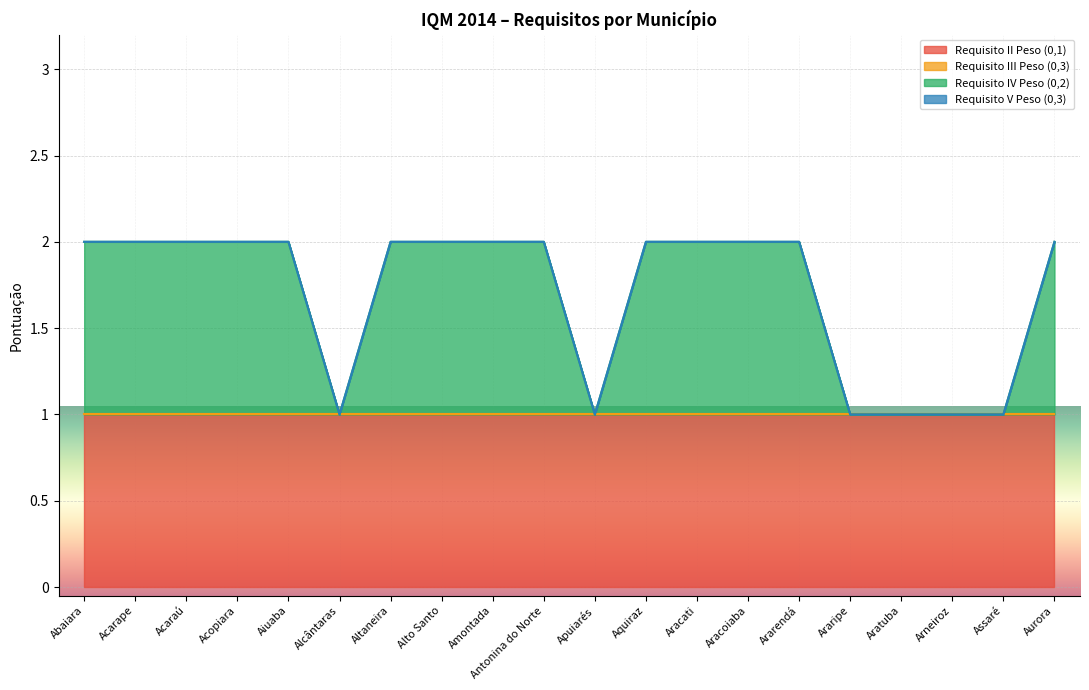

Between Acaraú and Araripe, which series saw the biggest shift?

Requisito IV Peso (0,2)